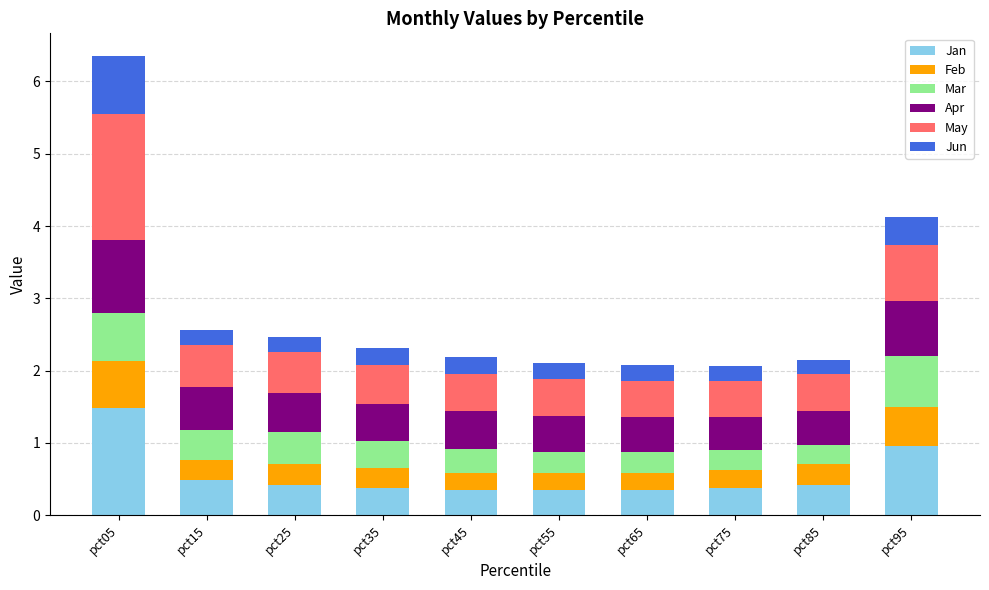

What is the total value across all series at pct35?

2.3